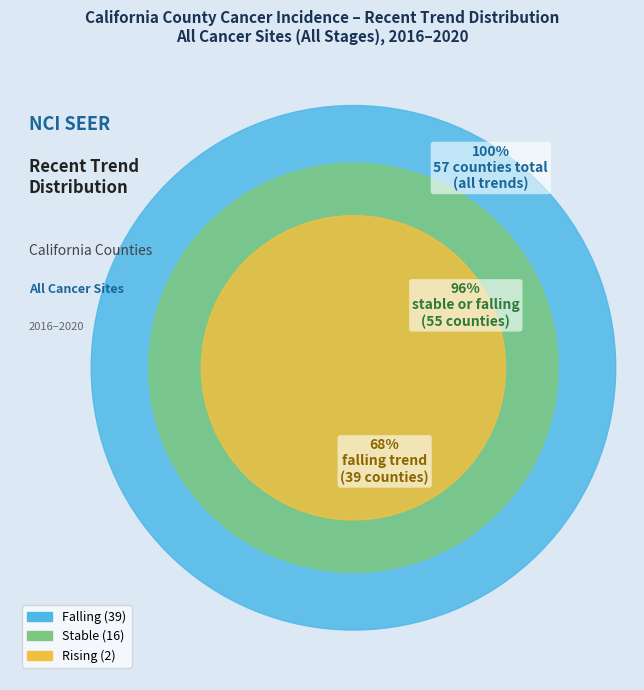

Which category has the biggest portion of the pie?

falling